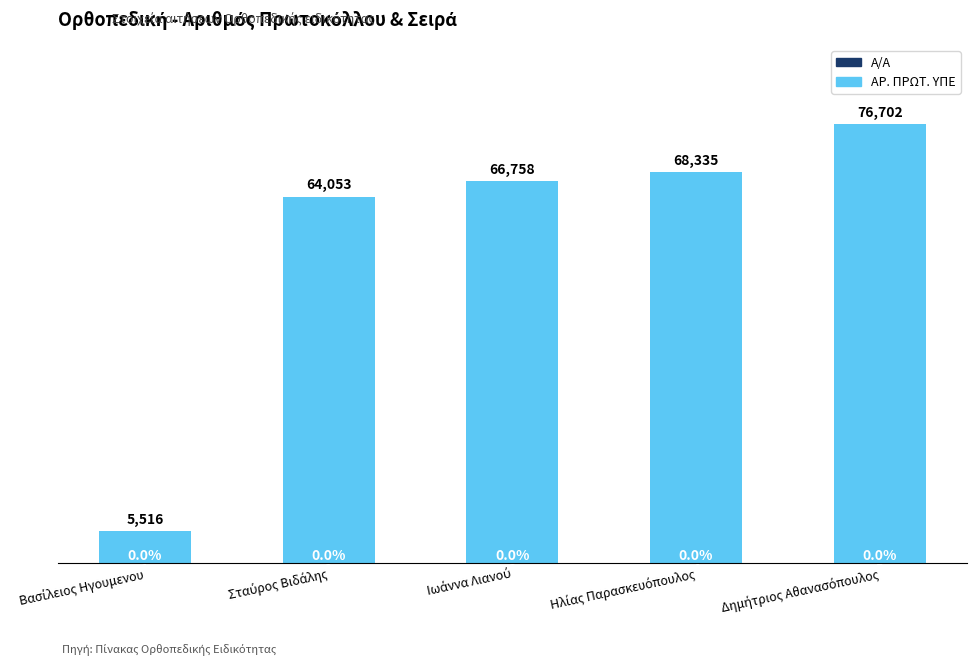

How many series are shown in this chart?

2